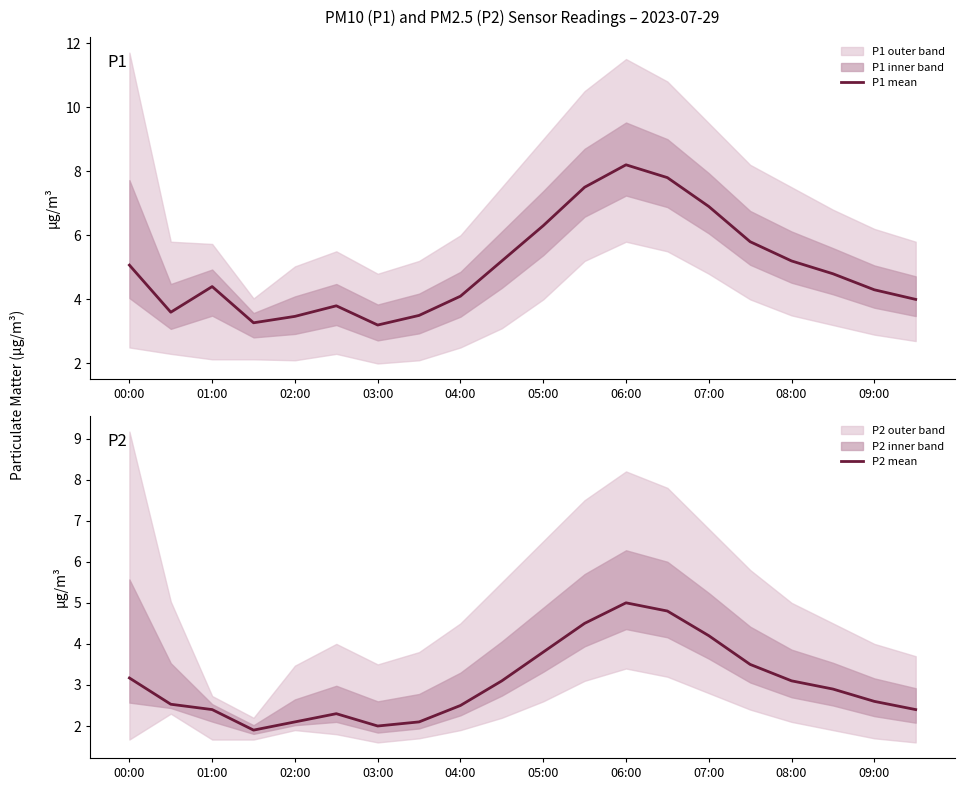

The value of P1 mean at 02:00 is 3.5. True or false?

True